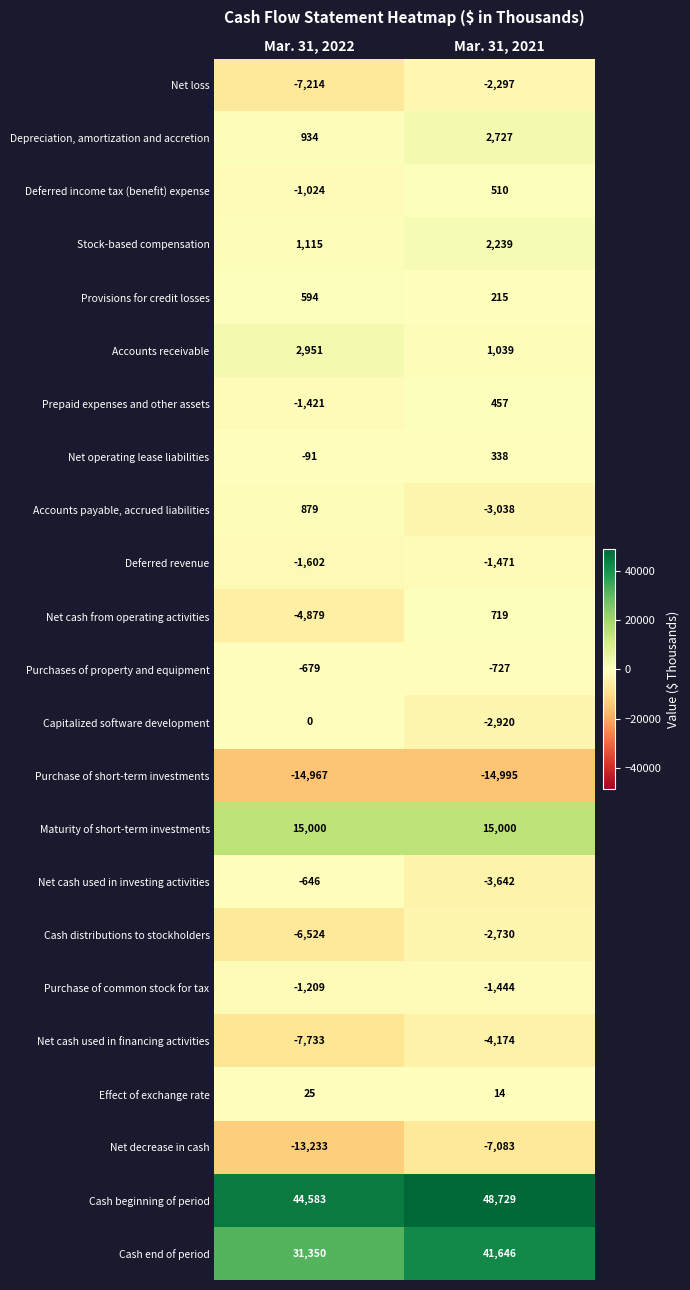

What is the sum of all Prepaid expenses and other assets values?

-964